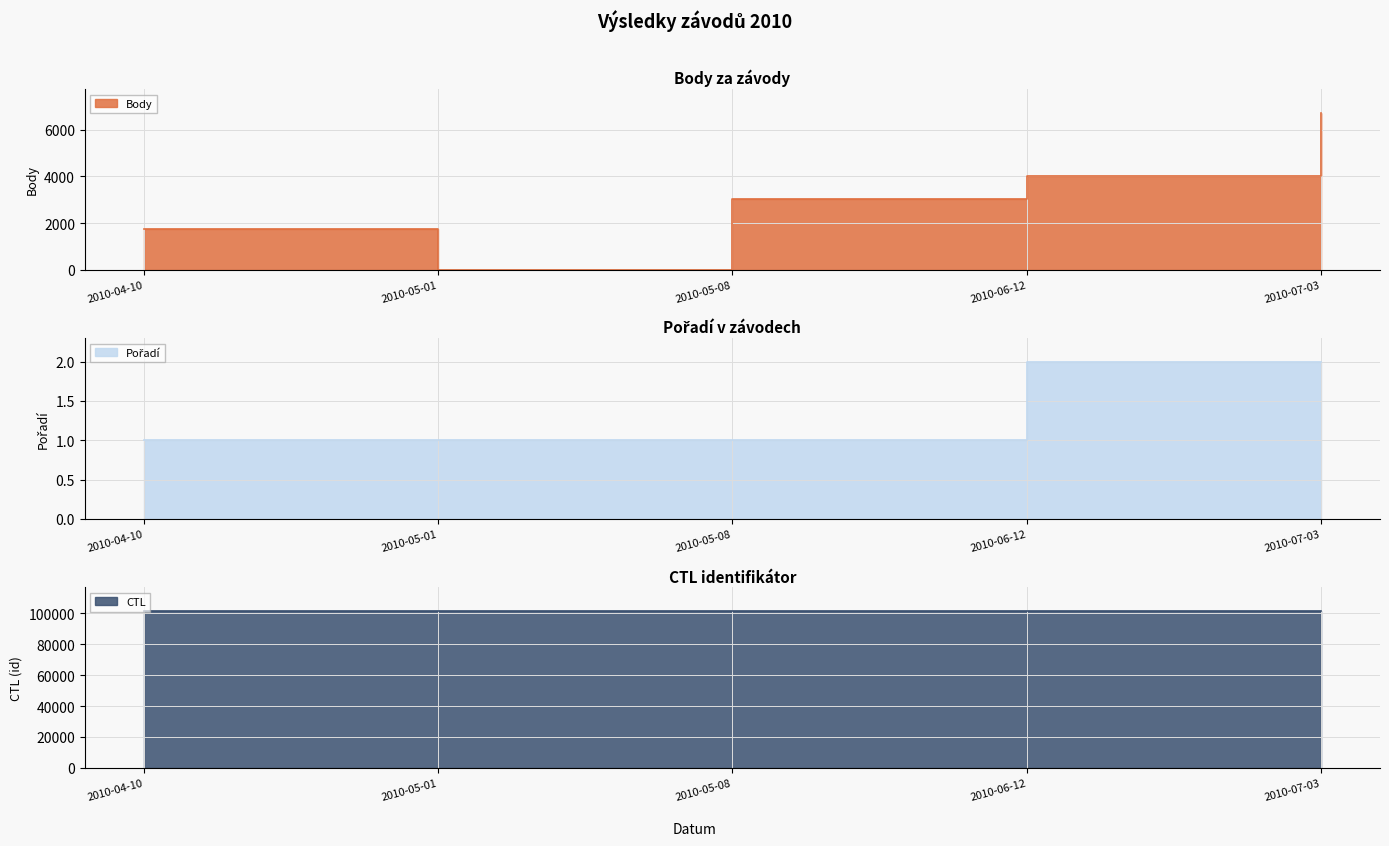

List the series in order of their peak value, highest first.

CTL, Body, Pořadí